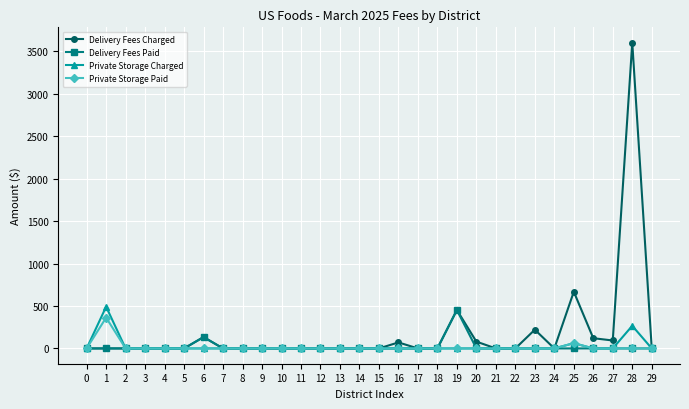

What are all the series names shown in the legend?

Delivery Fees Charged, Delivery Fees Paid, Private Storage Charged, Private Storage Paid